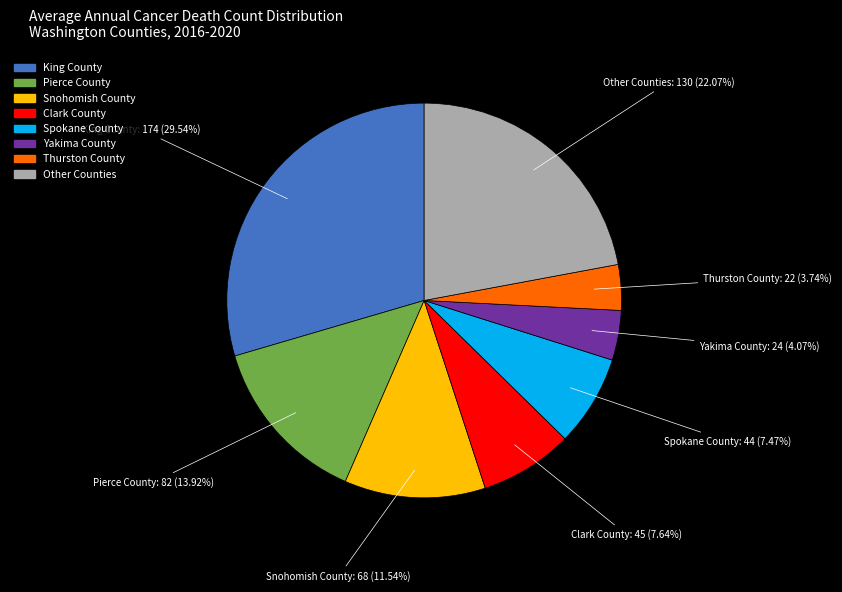

Does any single category account for the majority?

No